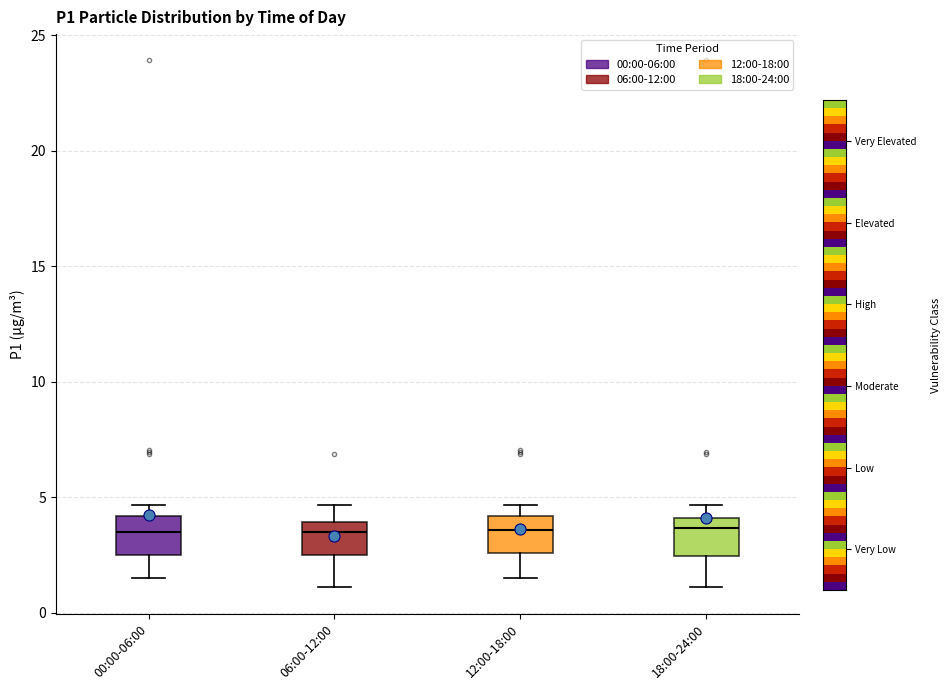

Where is the lower edge of the box for 00:00-06:00 on the y-axis? The values are not printed on the chart, so give them approximately, as read against the axis.

2.5